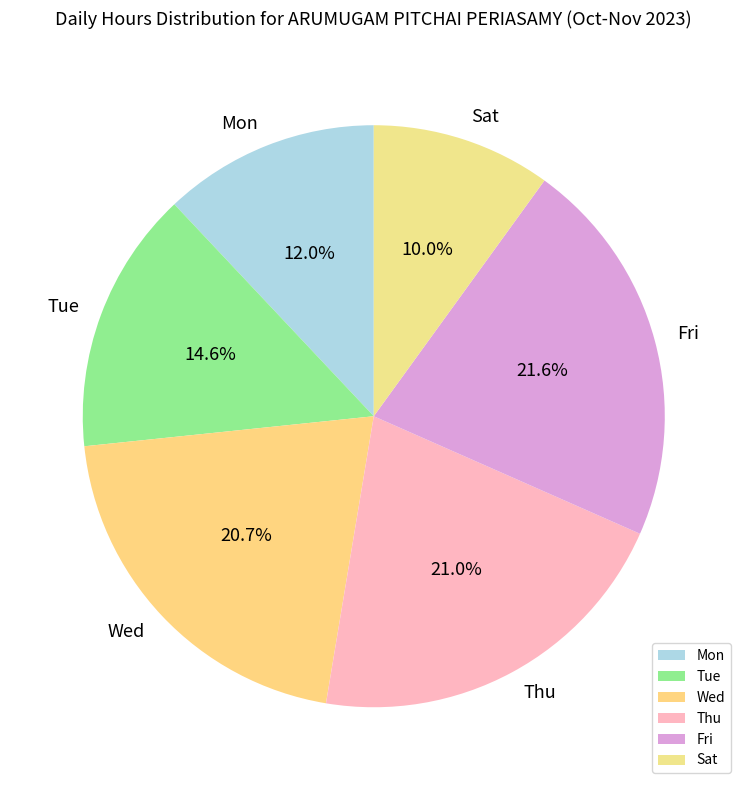

How many slices are in this pie chart?

6